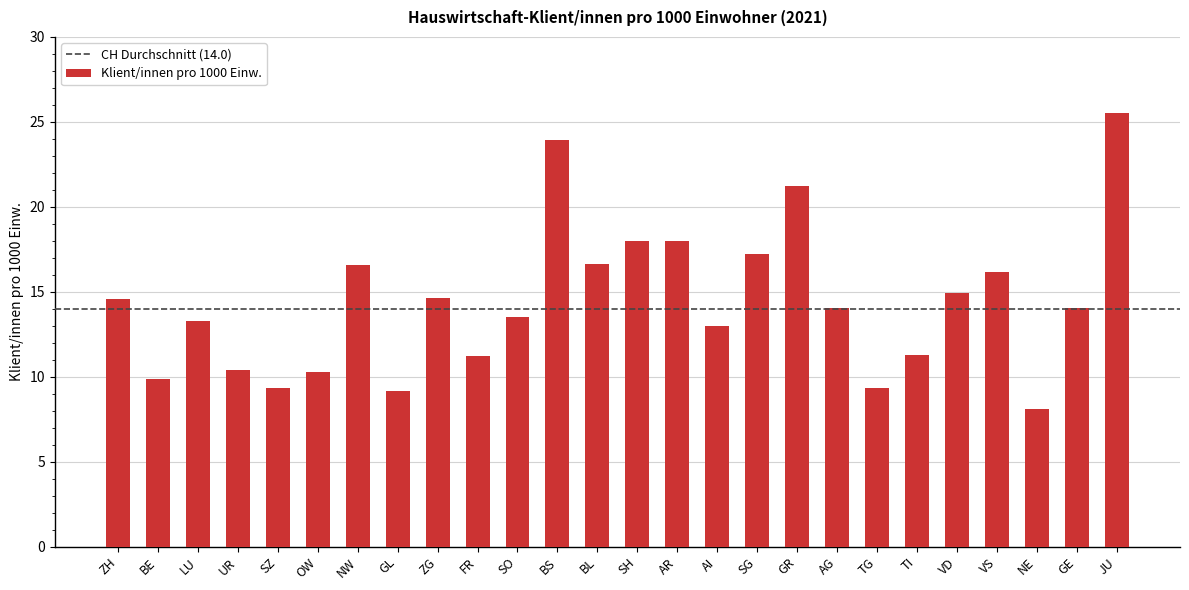

What is the label of the 25th bar from the right?

BE